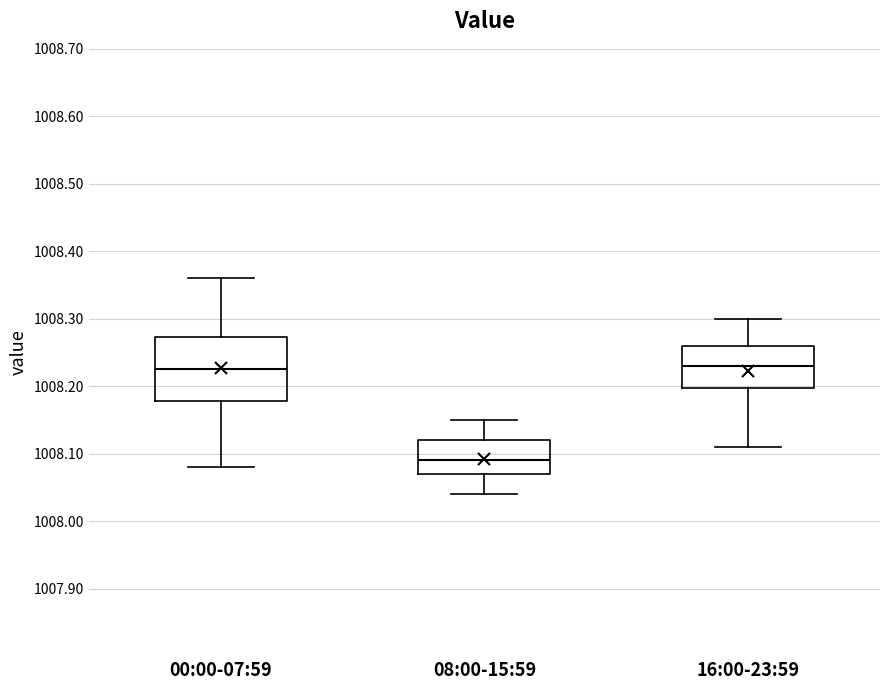

Which box is the tallest, from its lower edge to its upper edge?

00:00-07:59